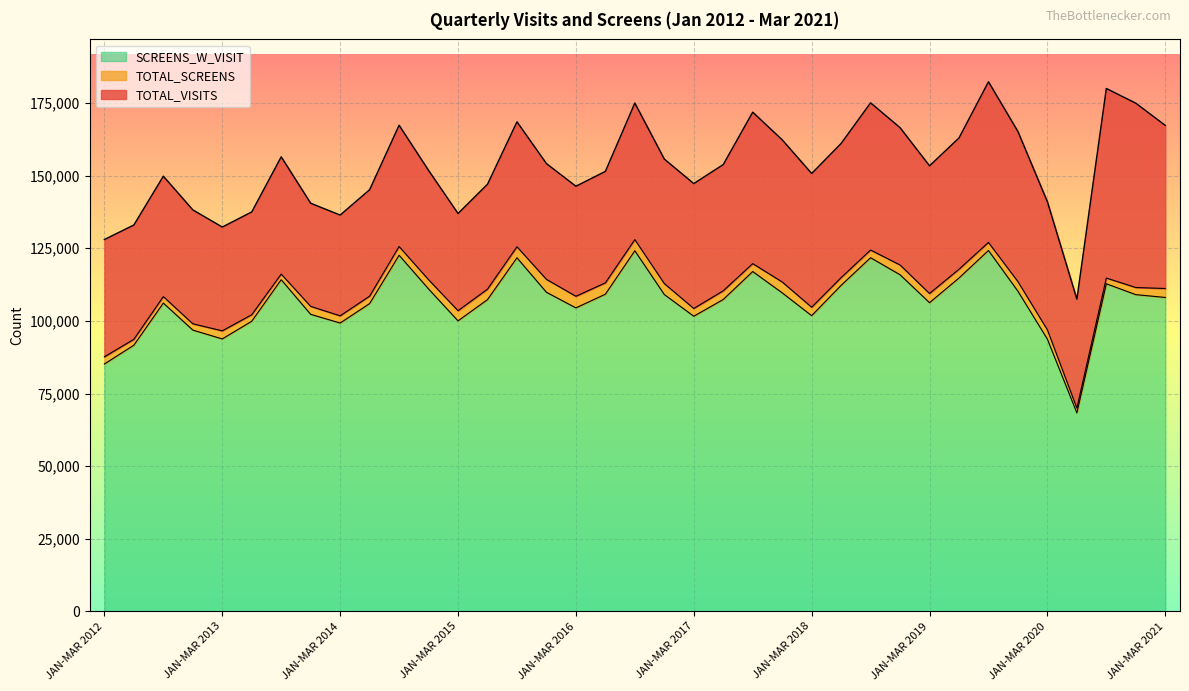

Read the TOTAL_VISITS value at JAN-MAR 2018, to the nearest 50.

150750